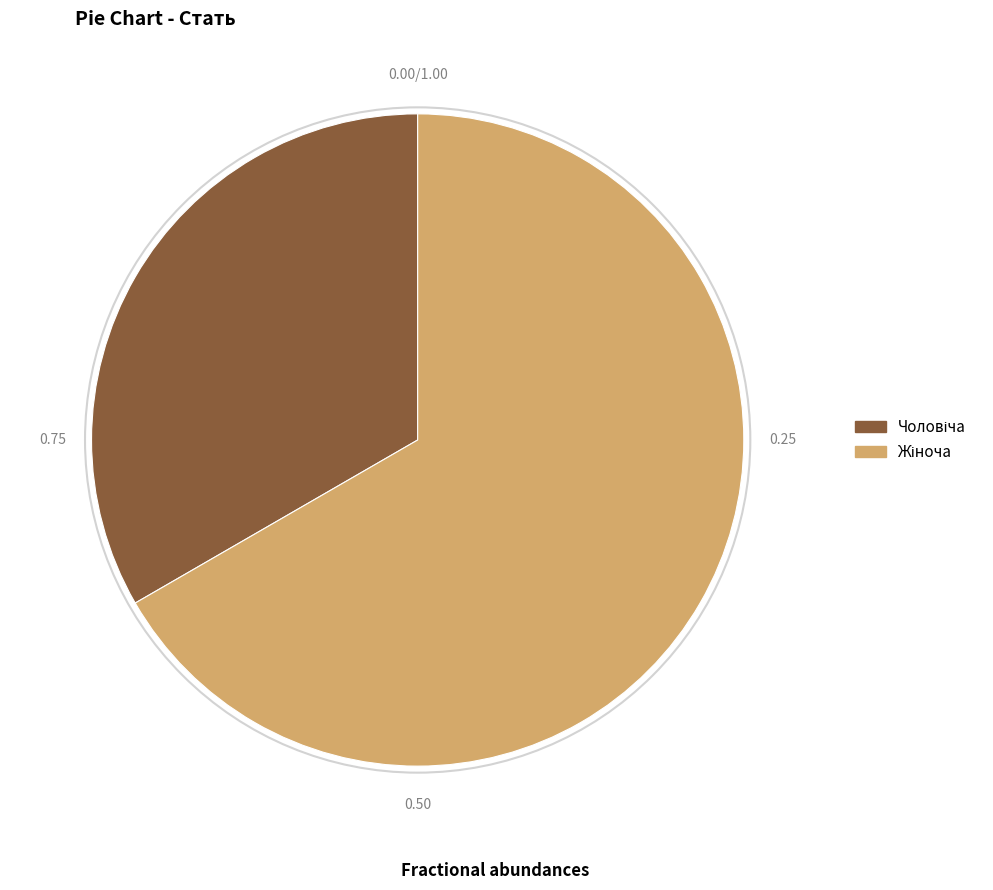

Is there a majority slice in this chart?

Yes